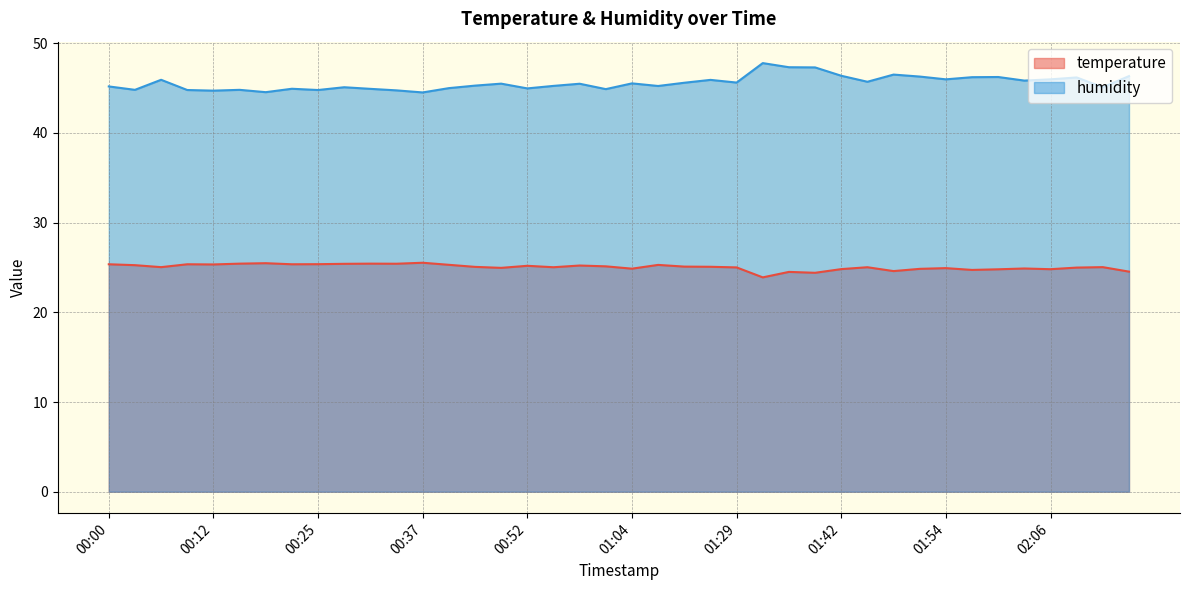

Which series changed the most between 00:28 and 01:10?

humidity